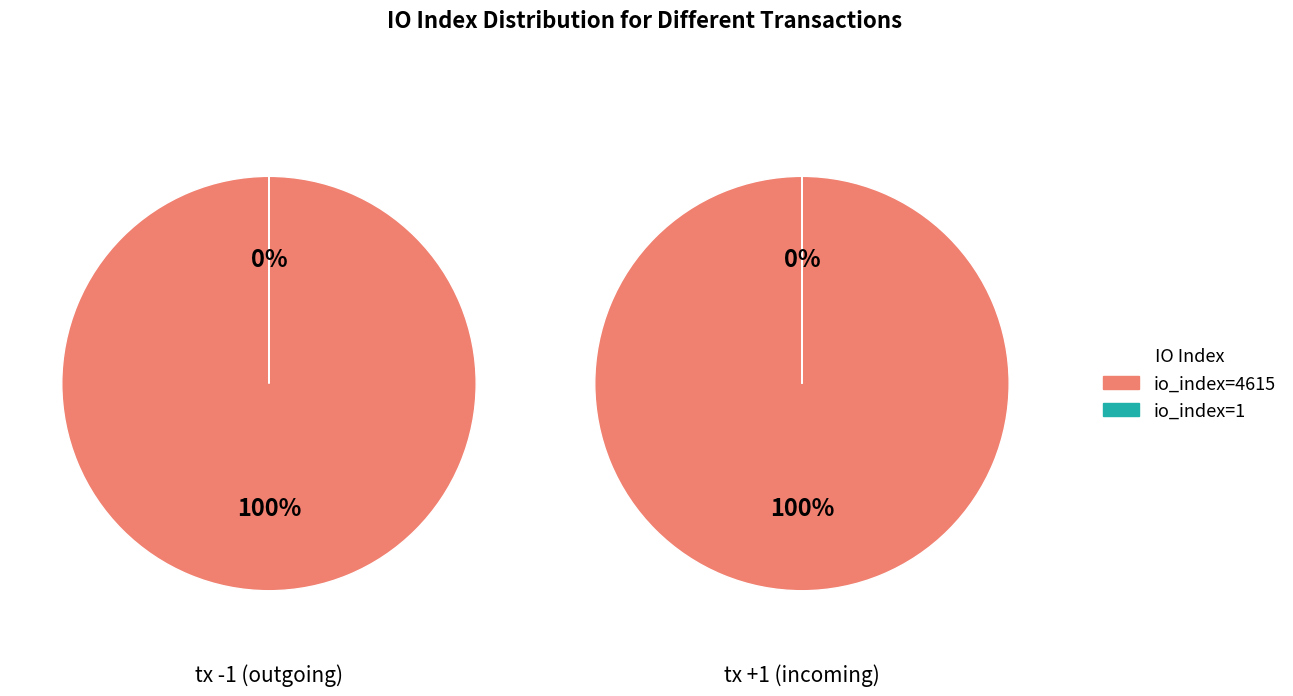

Is there any slice that represents more than half of the pie?

Yes